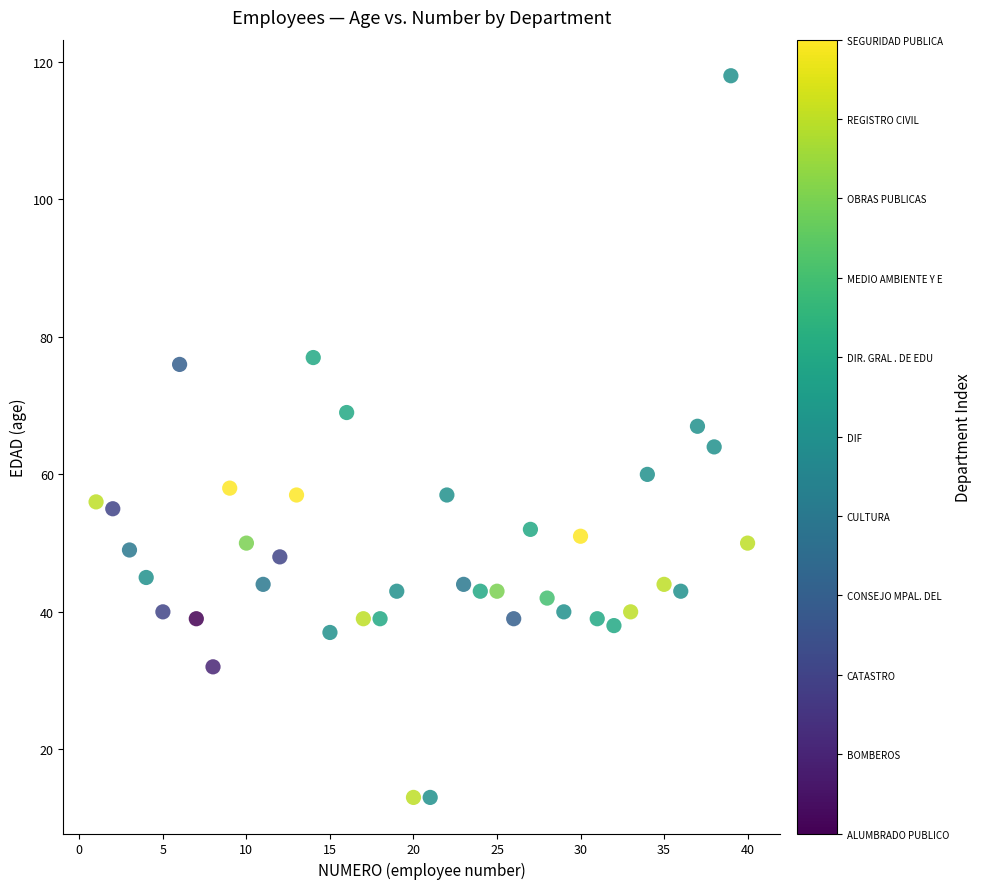

What is the range of X values (max minus min)?

39